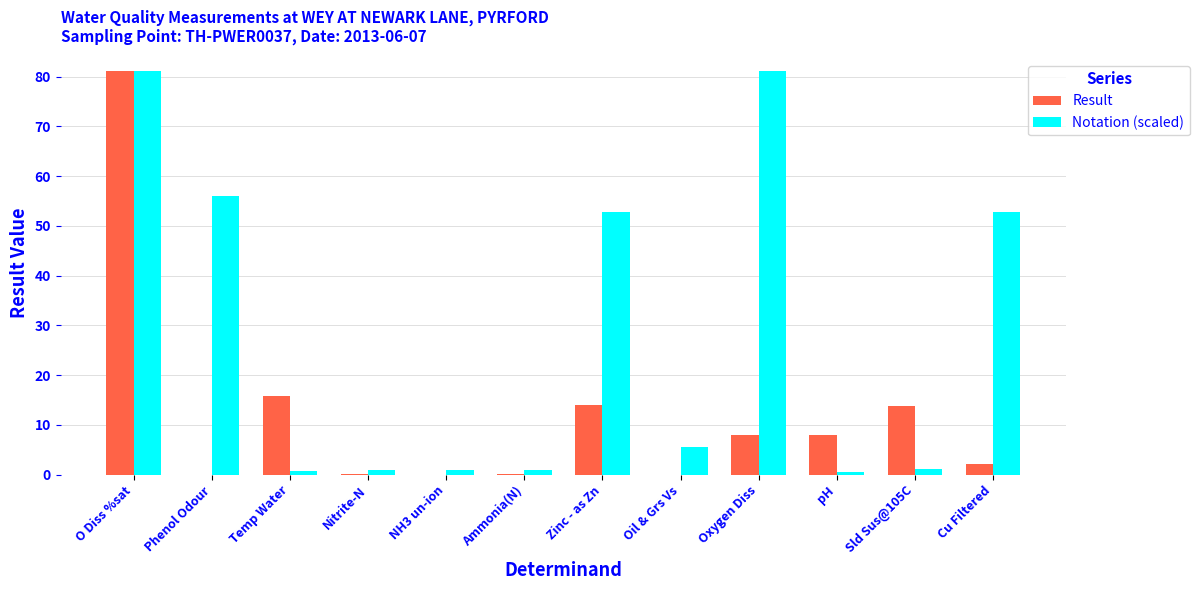

Is the value of Notation (scaled) at Sld Sus@105C greater than the value of Result at O Diss %sat?

No